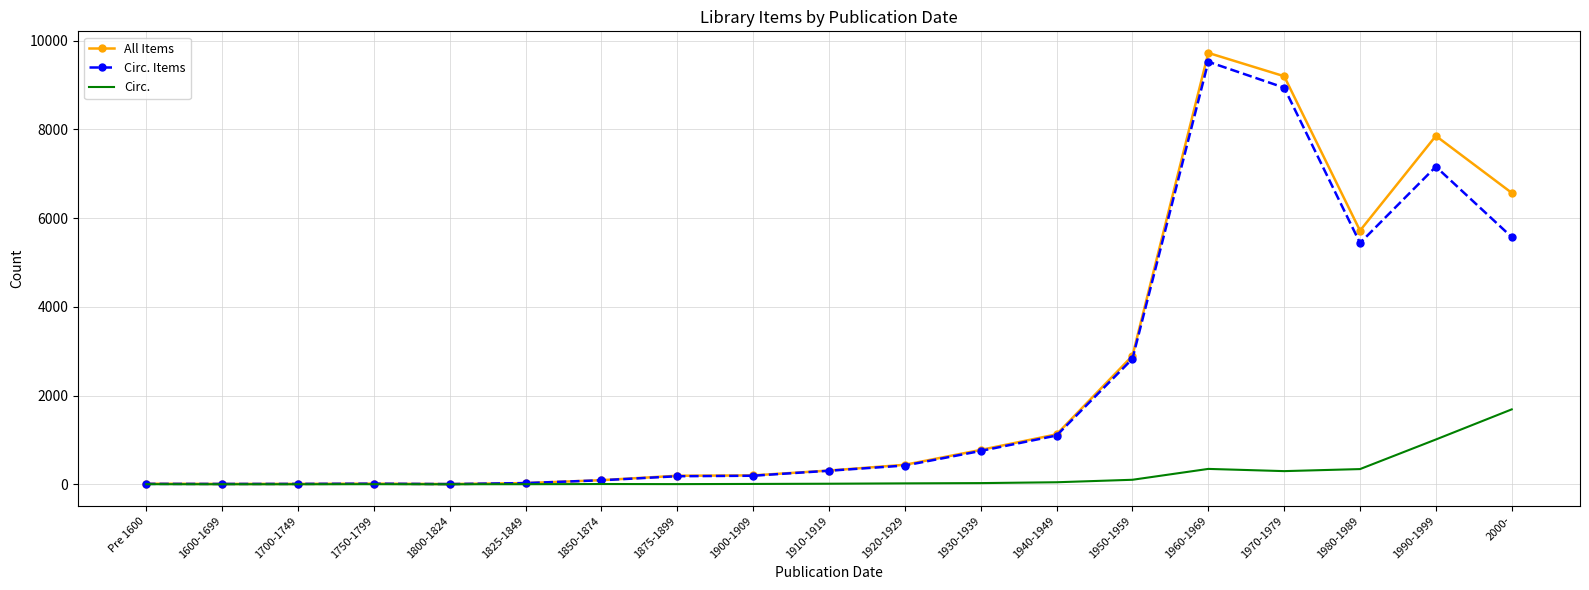

At which label is Circ. Items closest to 4764?

1980-1989